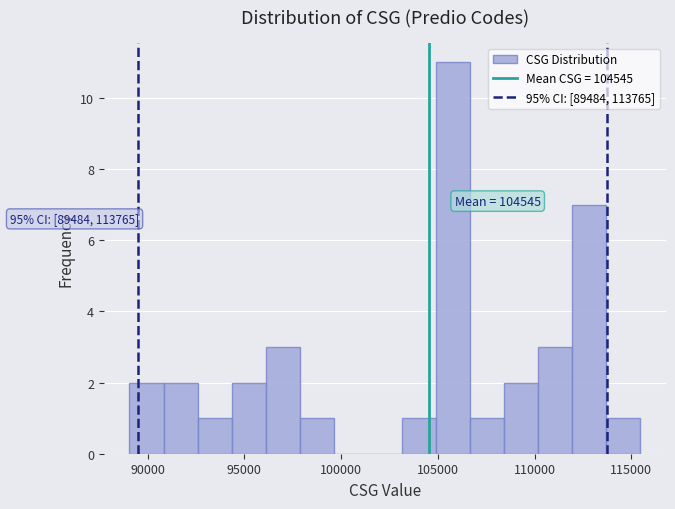

Read against the x-axis, roughly where is the centre of the tallest bar?

106000